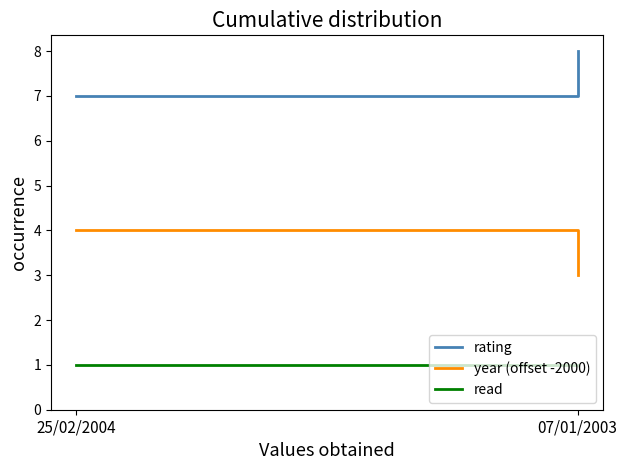

How many year (offset -2000) values are between 3 and 4?

2